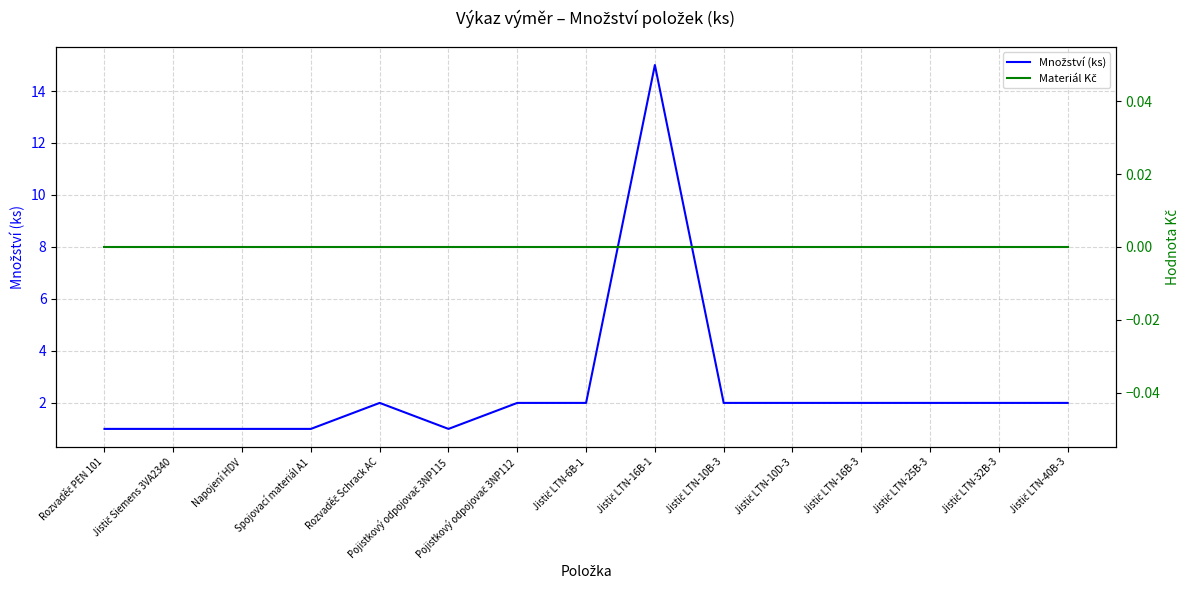

How many series are shown in this chart?

2